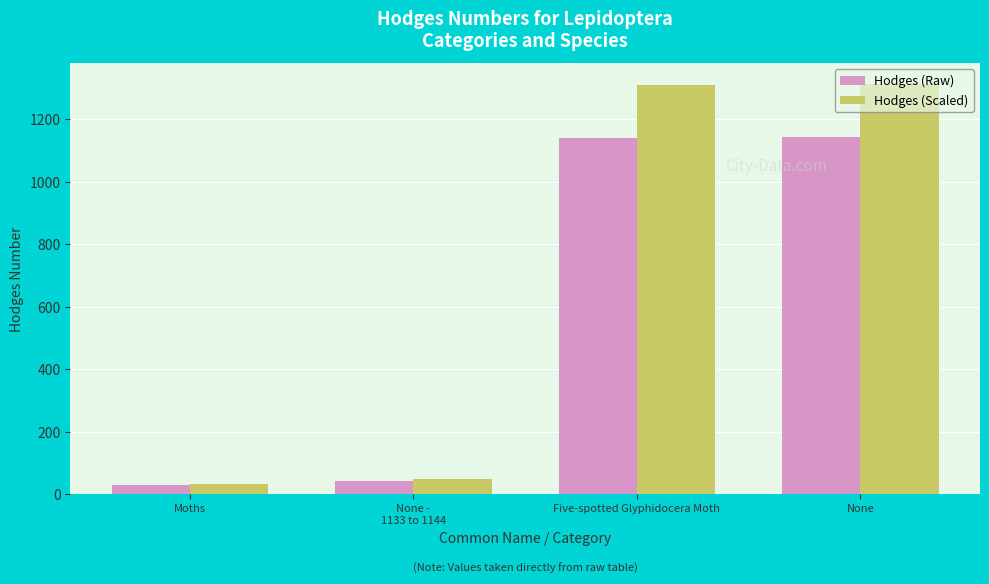

What is the highest value of the Hodges (Scaled) series?

1313.3